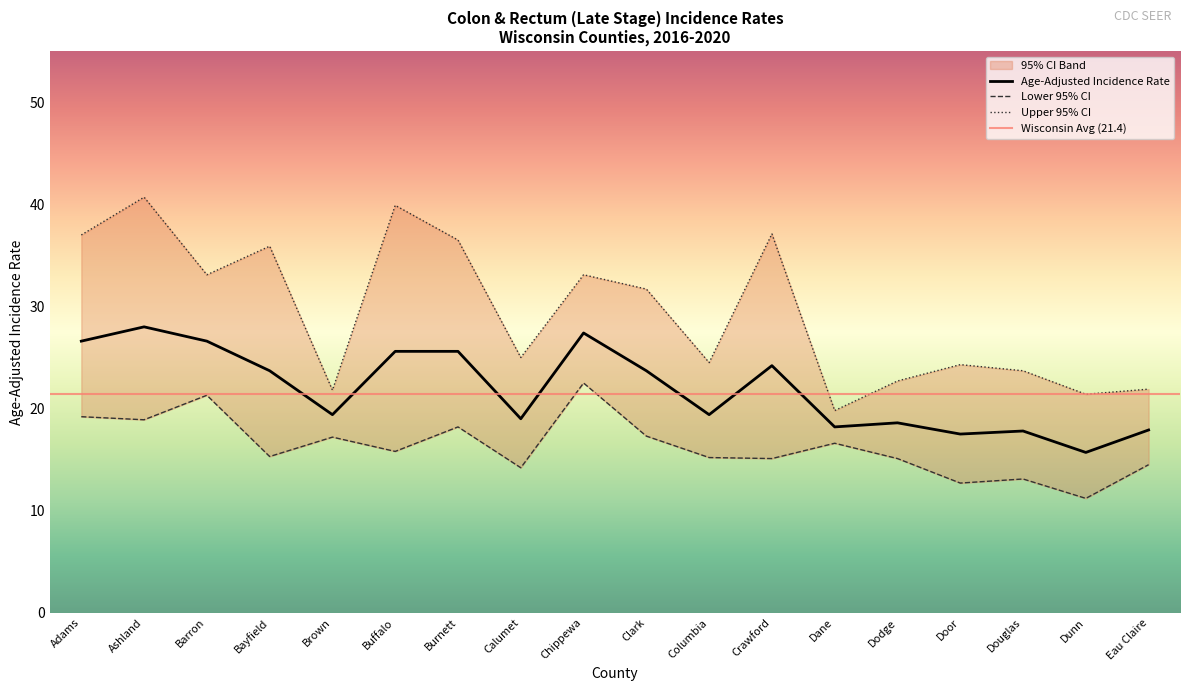

Reading left to right, what are all the values shown in this chart?

Age-Adjusted Incidence Rate: 26.6	28.0	26.6	23.7	19.4	25.6	25.6	19.0	27.4	23.7	19.4	24.2	18.2	18.6	17.5	17.8	15.7	17.9
Lower 95% CI: 19.2	18.9	21.3	15.3	17.2	15.8	18.2	14.2	22.5	17.3	15.2	15.1	16.6	15.1	12.7	13.1	11.2	14.5
Upper 95% CI: 37.0	40.7	33.1	35.9	21.8	39.9	36.5	25.0	33.1	31.7	24.5	37.1	19.8	22.7	24.3	23.7	21.4	21.9